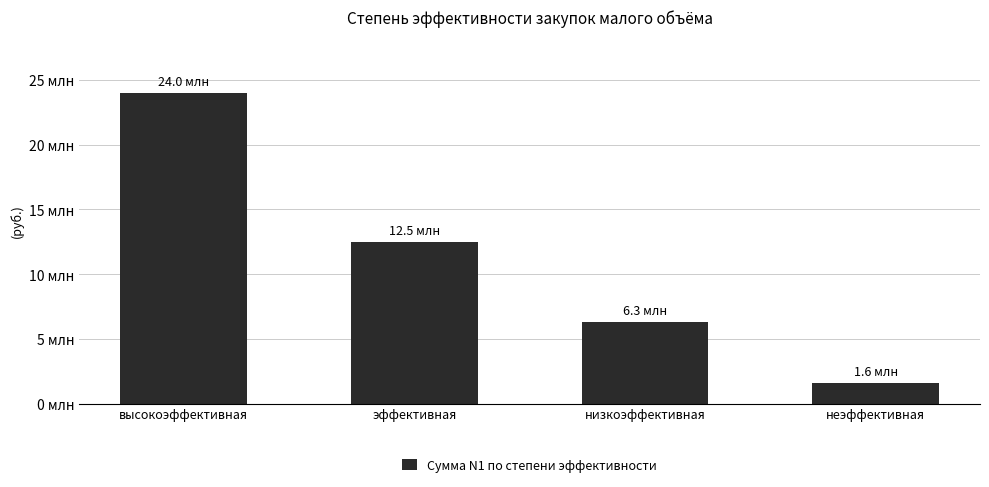

Rank the categories by value from lowest to highest.

неэффективная, низкоэффективная, эффективная, высокоэффективная